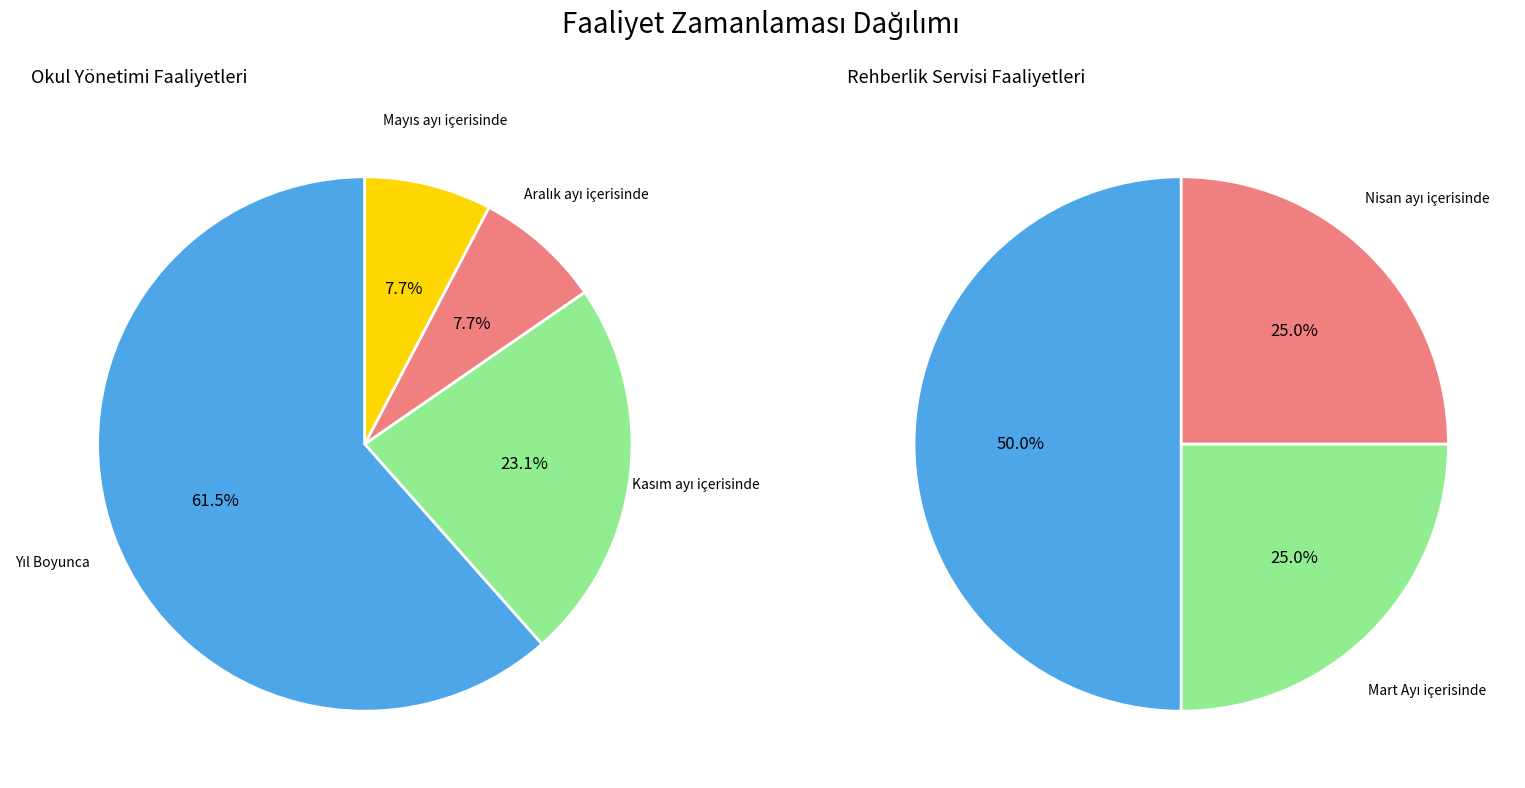

Which slice is the largest?

Yıl Boyunca